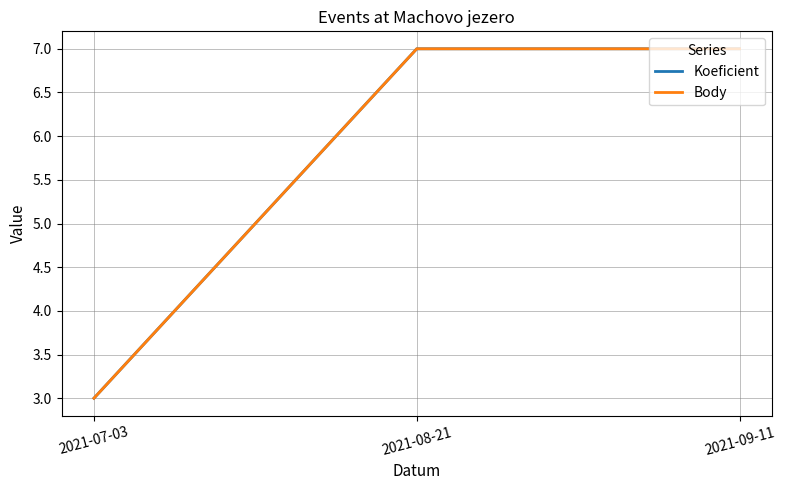

Reading left to right, list all the values displayed in this chart.

Koeficient: 2021-07-03=3	2021-08-21=7	2021-09-11=7
Body: 2021-07-03=3	2021-08-21=7	2021-09-11=7